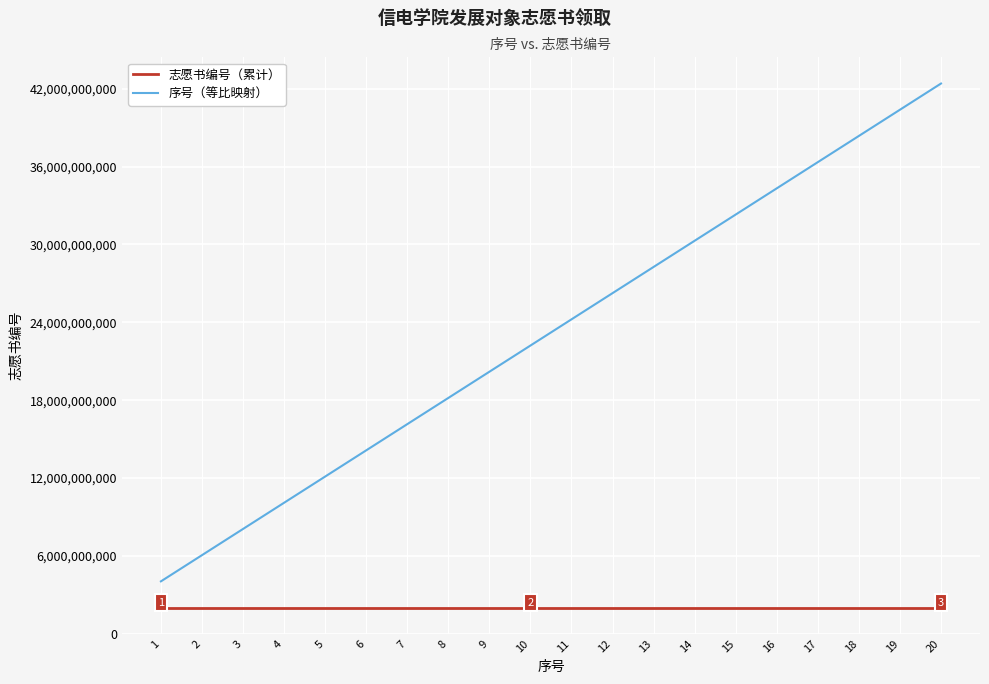

How many categories are shown in the chart?

20